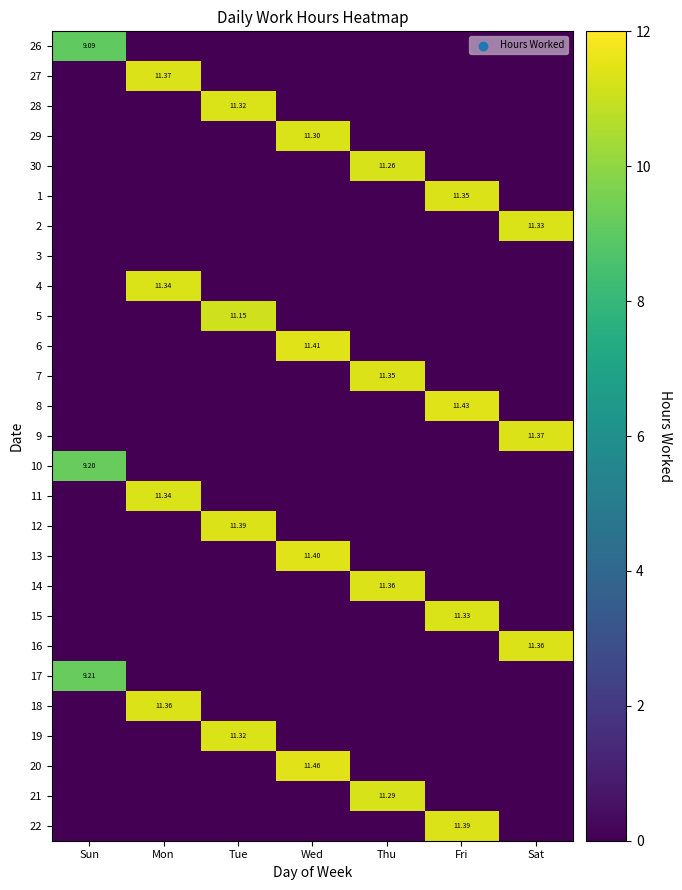

Is the value of 7 at Mon greater than the value of 10 at Thu?

No